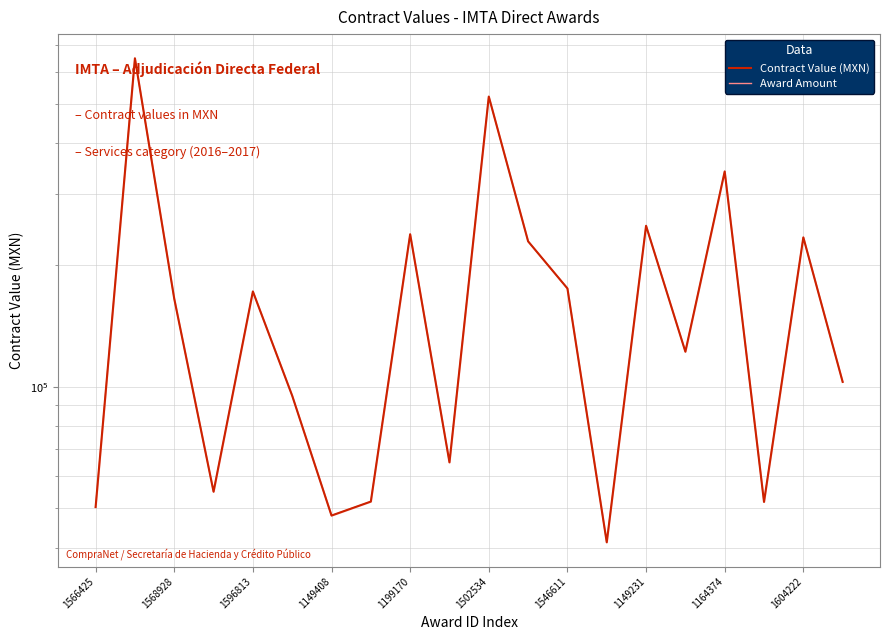

Which category has the highest value in the Contract Value (MXN) series?

1568928